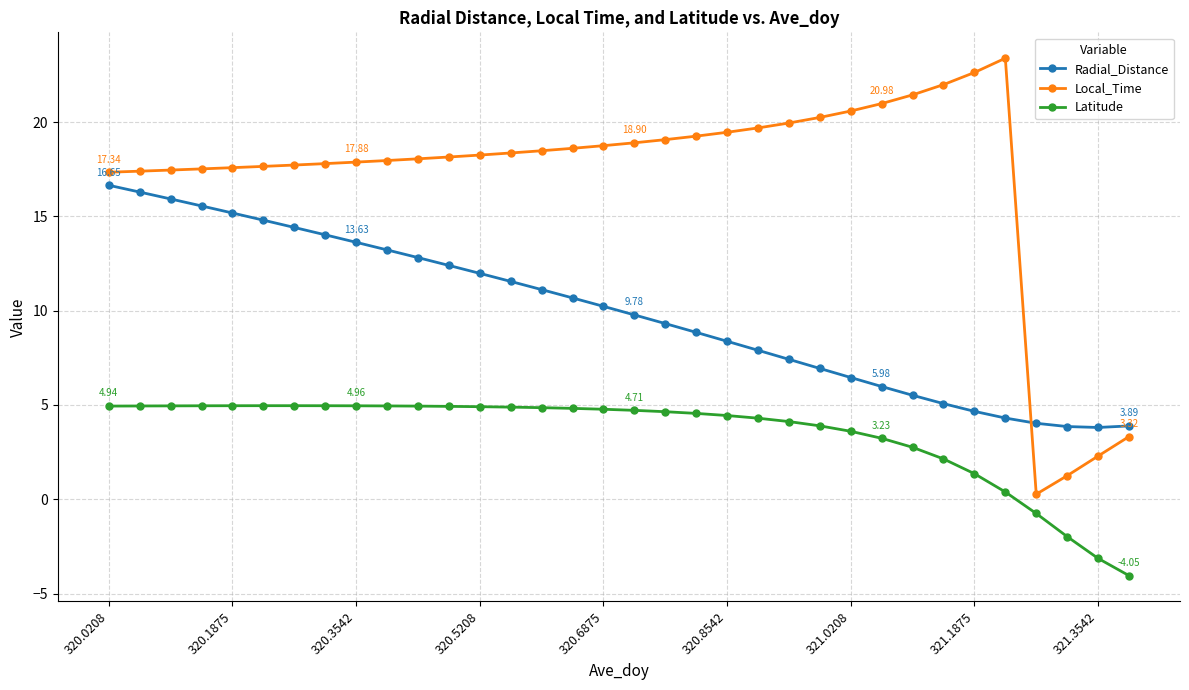

True or false: Local_Time has more than 0 interior local peaks.

True